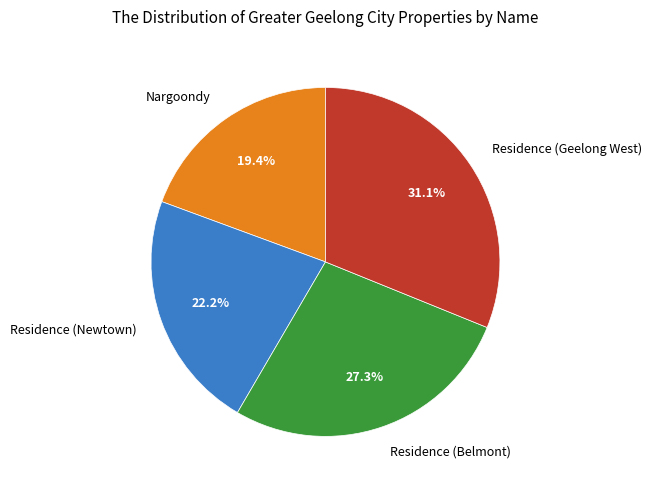

What is the total percentage of Nargoondy and Residence (Belmont)?

46.7%